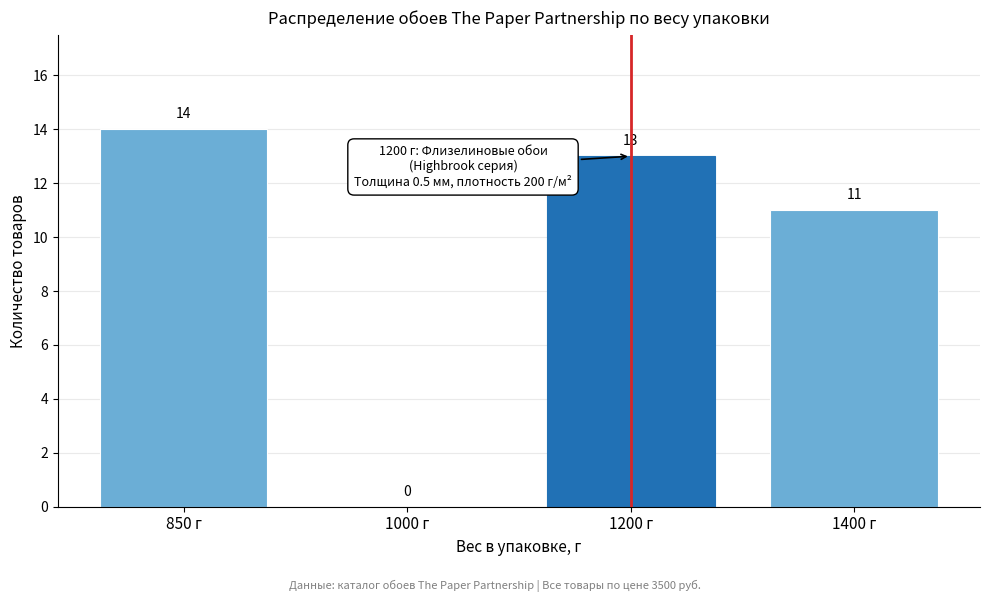

Reading left to right, what are all the values shown in this chart?

850 г=14	1000 г=0	1200 г=13	1400 г=11